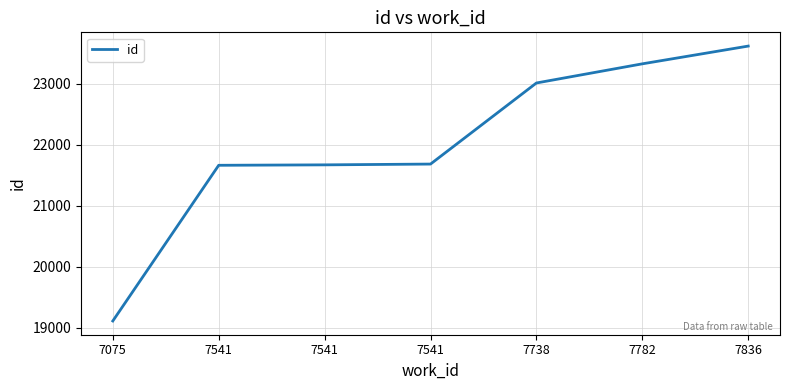

Which label corresponds to the largest value in the chart?

7836